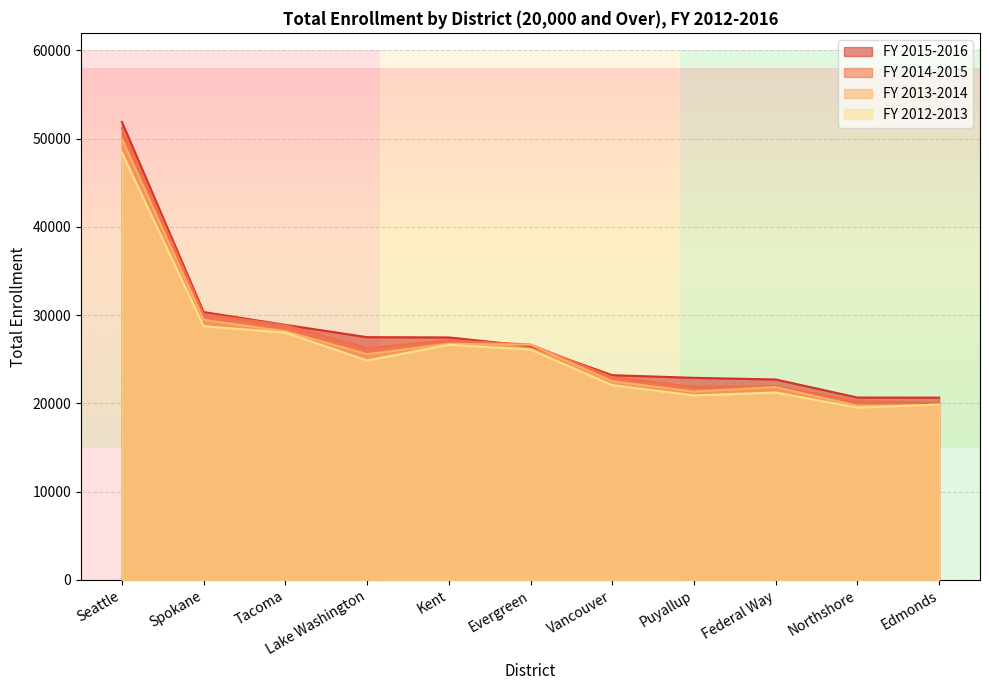

At which category is the sum across all series the highest?

Seattle